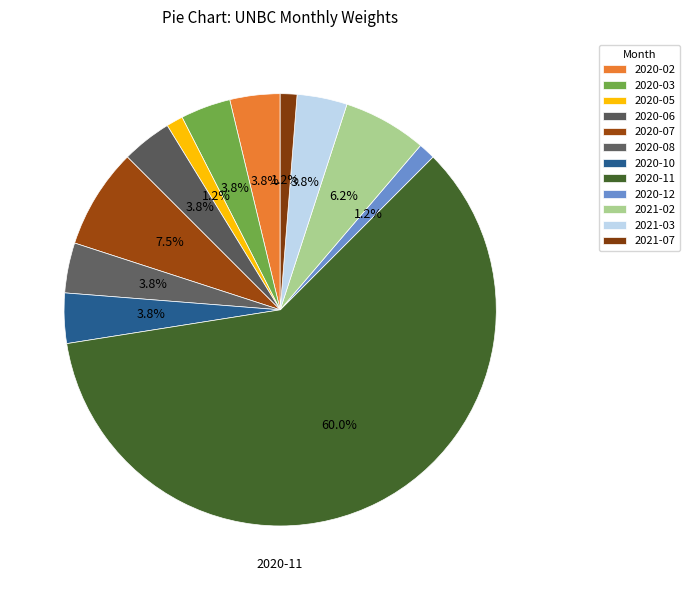

How many slices are in this pie chart?

12